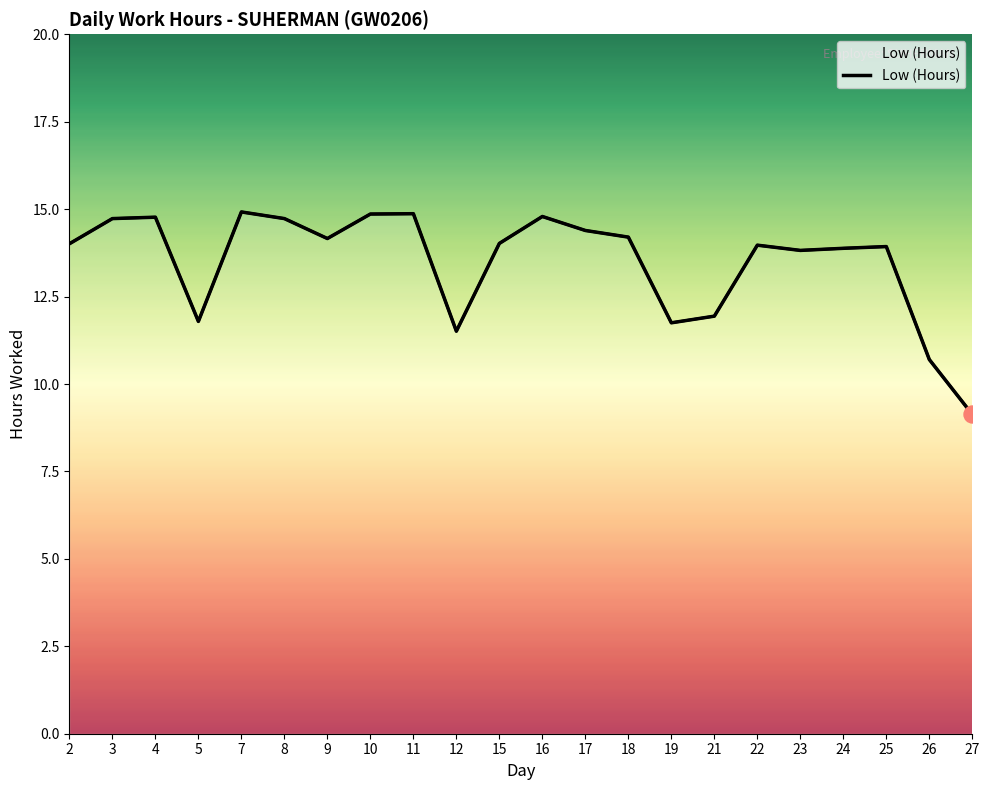

Which has a higher value, 9 or 23?

9